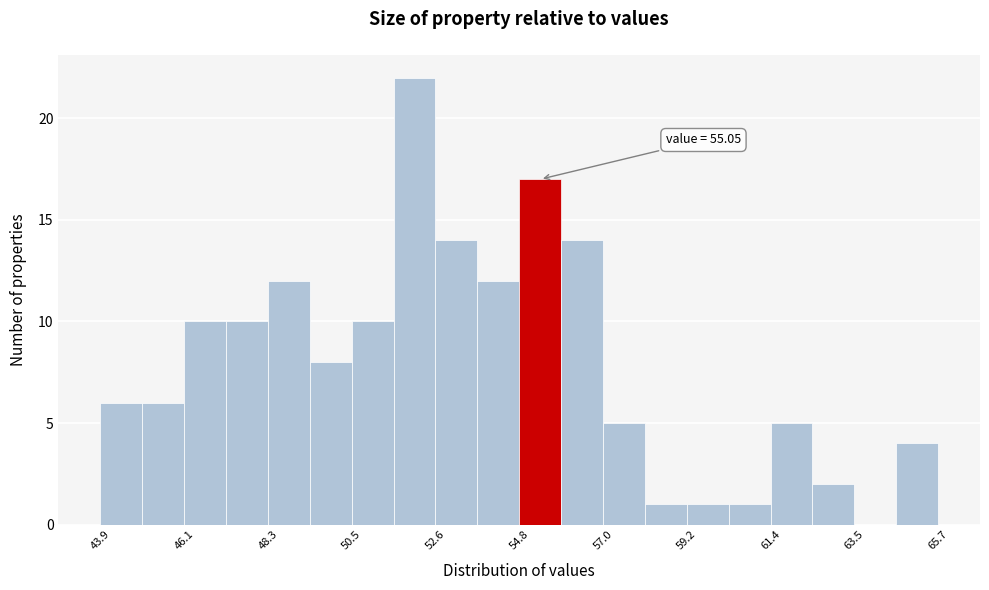

Read against the x-axis, roughly where is the centre of the tallest bar?

52.0